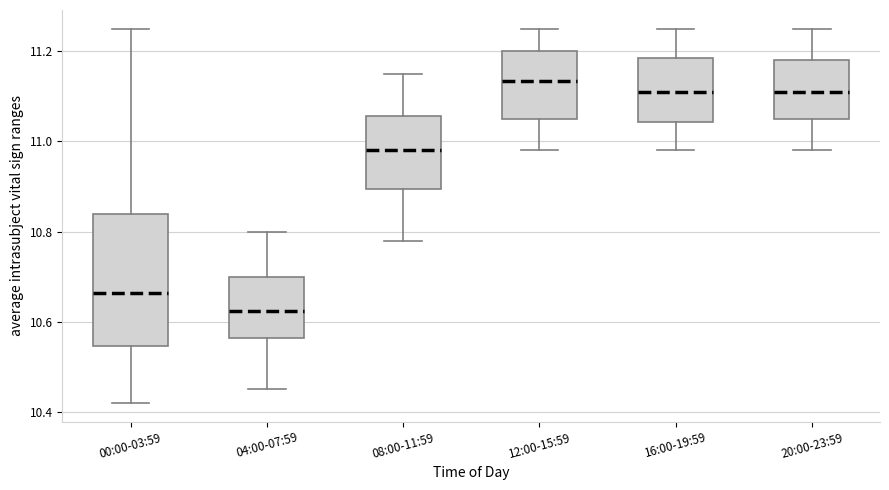

Reading left to right, read every box against the y-axis: the position of its median line, the range the box covers, and the ends of its whiskers. The values are not printed on the chart, so give them approximately, as read against the axis.

00:00-03:59: median 10.66, box 10.54 to 10.84, whiskers 10.42 to 11.26
04:00-07:59: median 10.62, box 10.56 to 10.70, whiskers 10.46 to 10.80
08:00-11:59: median 10.98, box 10.90 to 11.06, whiskers 10.78 to 11.16
12:00-15:59: median 11.14, box 11.06 to 11.20, whiskers 10.98 to 11.26
16:00-19:59: median 11.12, box 11.04 to 11.18, whiskers 10.98 to 11.26
20:00-23:59: median 11.12, box 11.06 to 11.18, whiskers 10.98 to 11.26